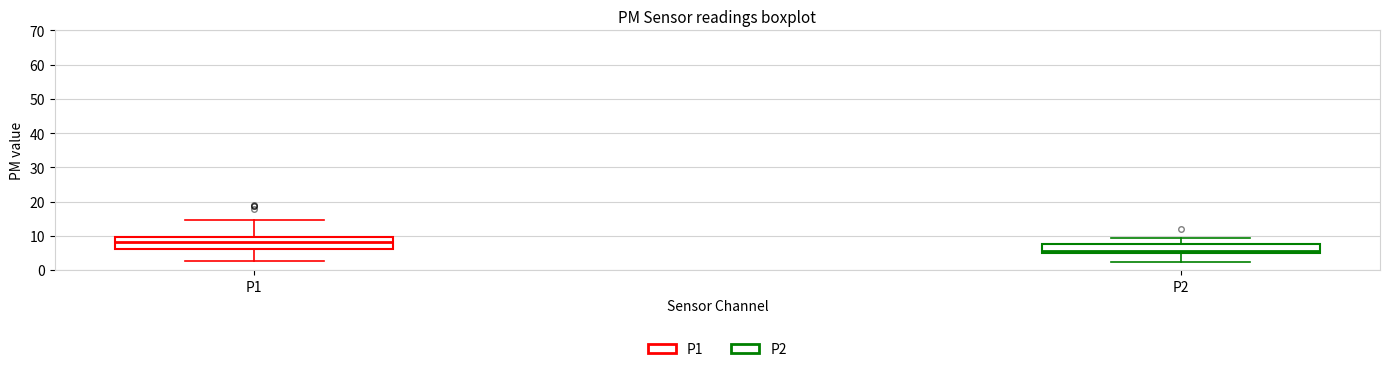

Reading left to right, read every box against the y-axis: the position of its median line, the range the box covers, and the ends of its whiskers. The values are not printed on the chart, so give them approximately, as read against the axis.

P1: median 8, box 6 to 10, whiskers 3 to 15
P2: median 6, box 5 to 8, whiskers 2 to 9